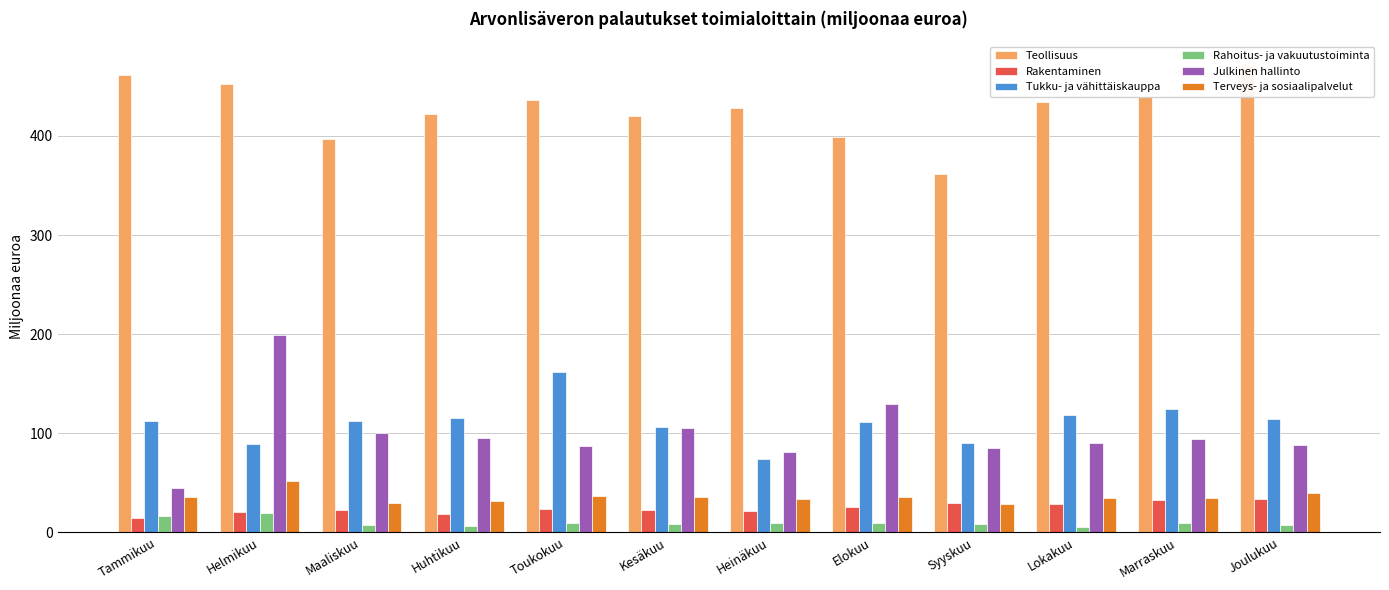

Which series changed the most between Tammikuu and Lokakuu?

Julkinen hallinto